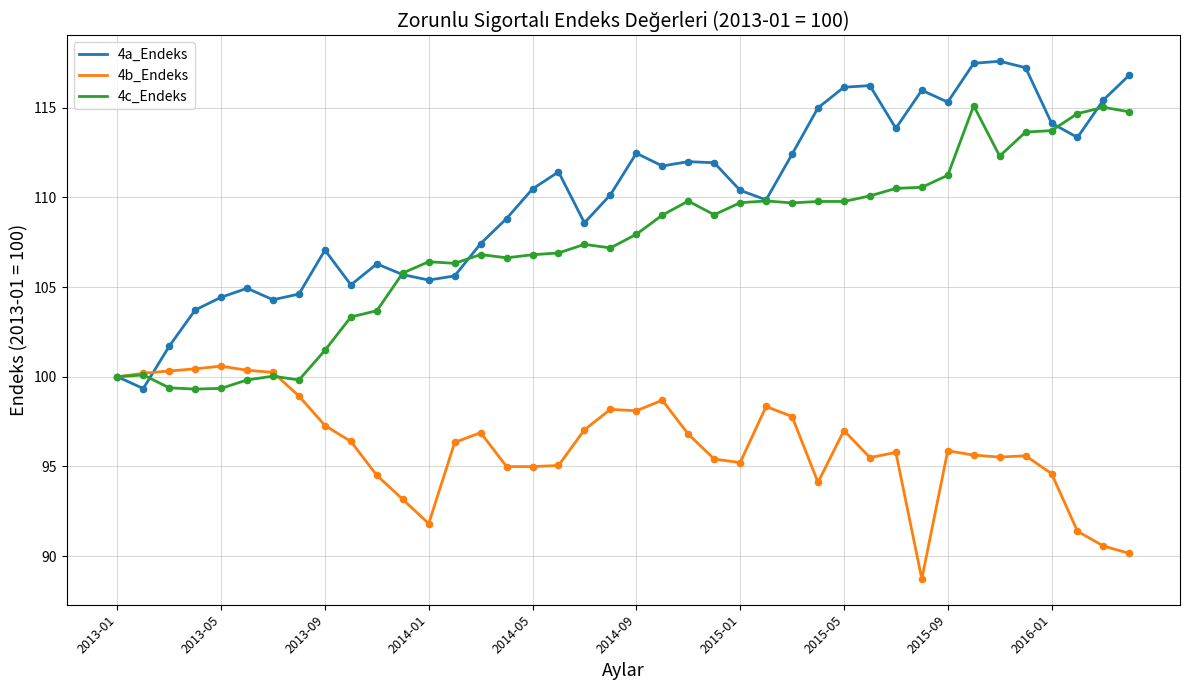

Rank the series by their average value, from highest to lowest.

4a_Endeks, 4c_Endeks, 4b_Endeks